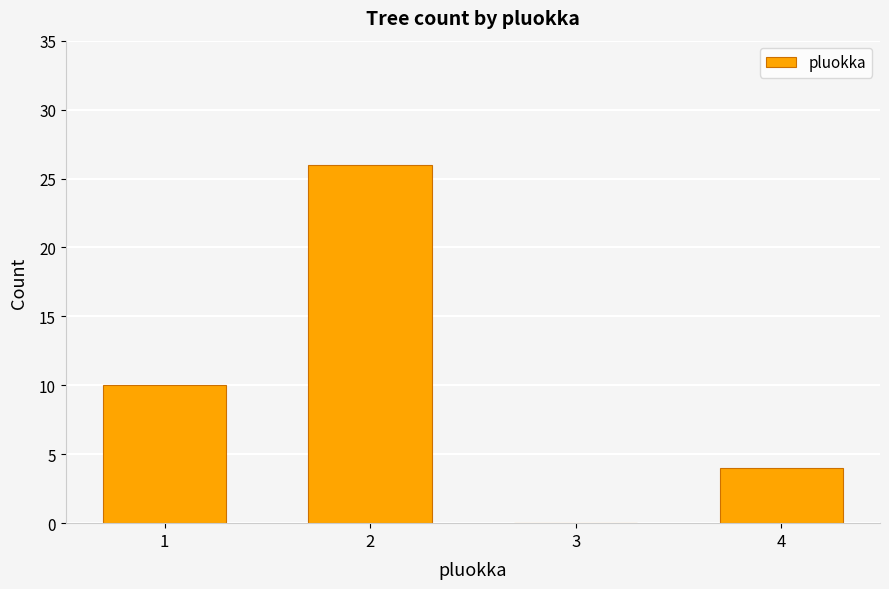

How many distinct data groups are displayed?

1